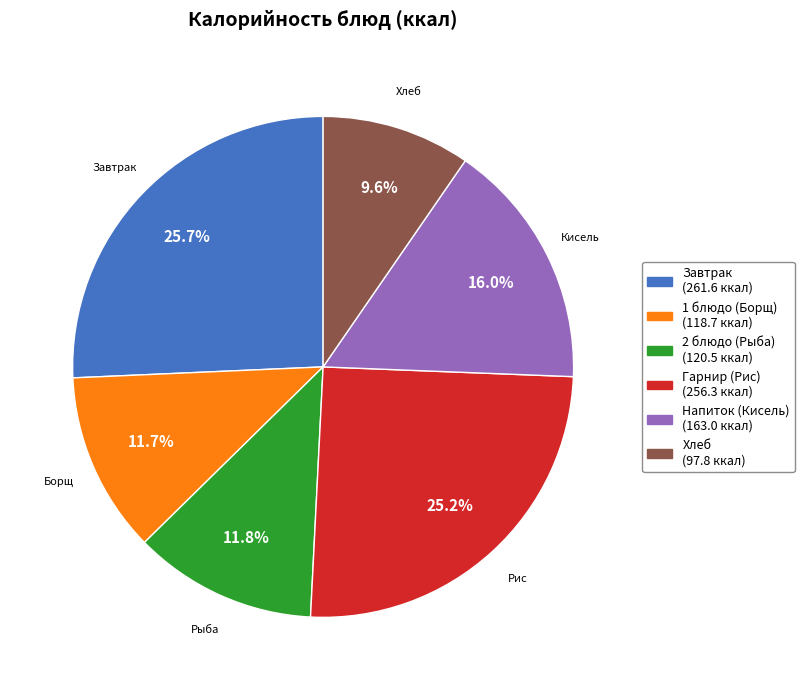

What percentage is the 1 блюдо (Борщ) slice, to the nearest percent?

12%